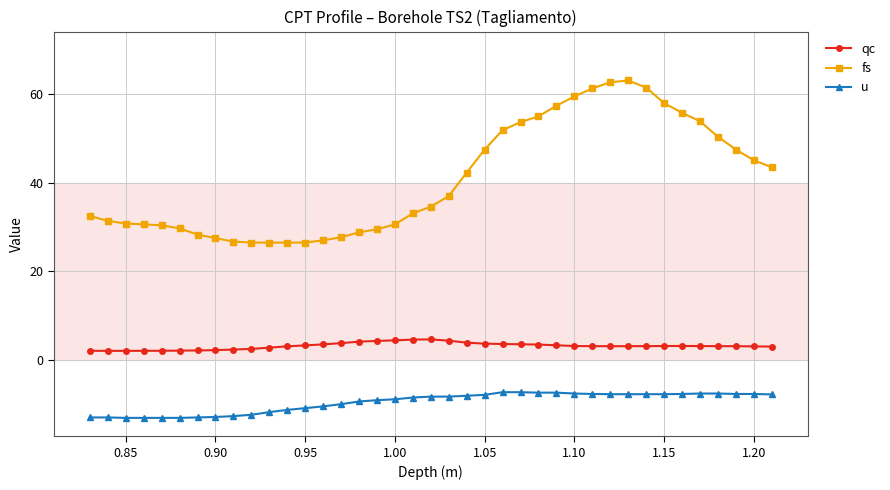

Which series has the largest total across all categories?

fs